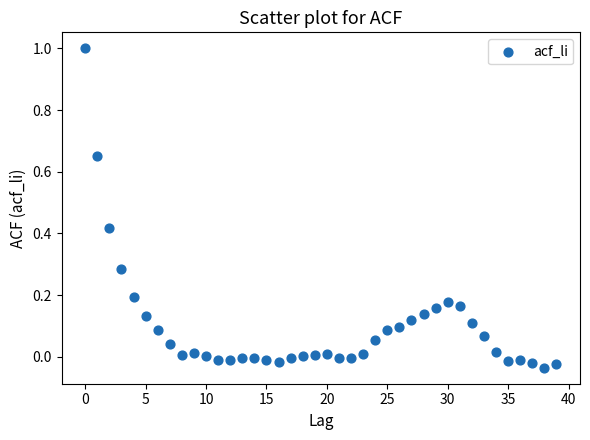

What is the range of Y values (max minus min)?

1.0